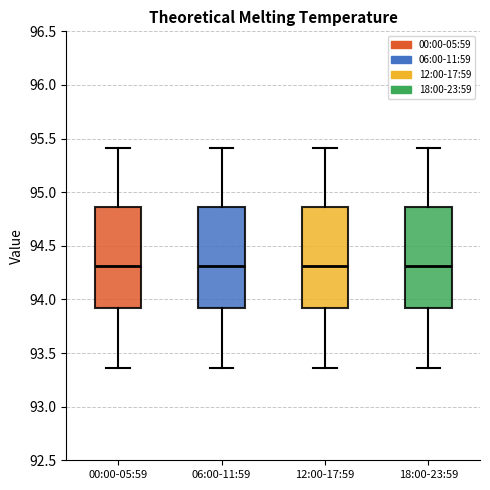

Reading left to right, transcribe this box plot: for each box, give where its median line is, the range the box spans, and where its two whiskers end, as read against the y-axis. The values are not printed on the chart, so give them approximately, as read against the axis.

00:00-05:59: median 94.30, box 93.90 to 94.85, whiskers 93.35 to 95.40
06:00-11:59: median 94.30, box 93.90 to 94.85, whiskers 93.35 to 95.40
12:00-17:59: median 94.30, box 93.90 to 94.85, whiskers 93.35 to 95.40
18:00-23:59: median 94.30, box 93.90 to 94.85, whiskers 93.35 to 95.40